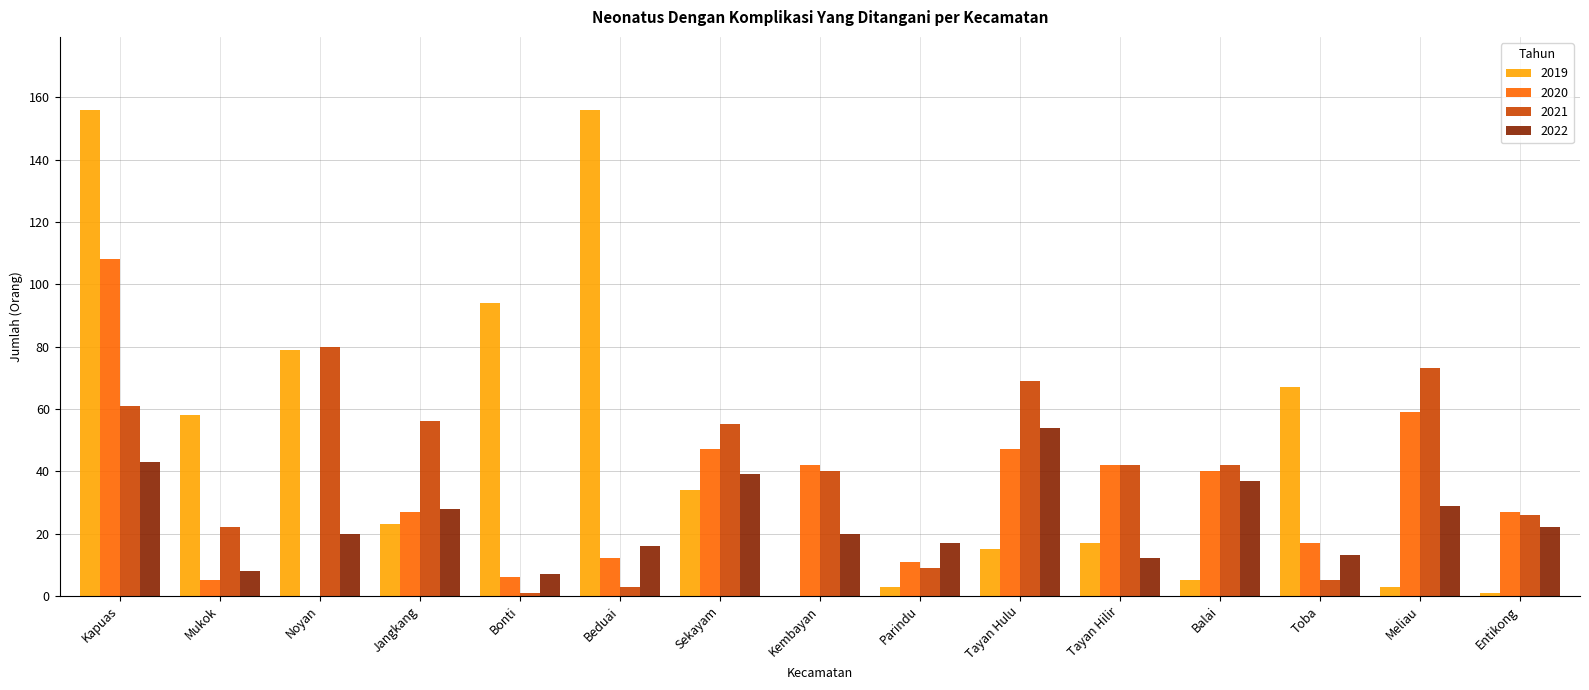

What is the total value across all series at Beduai?

187